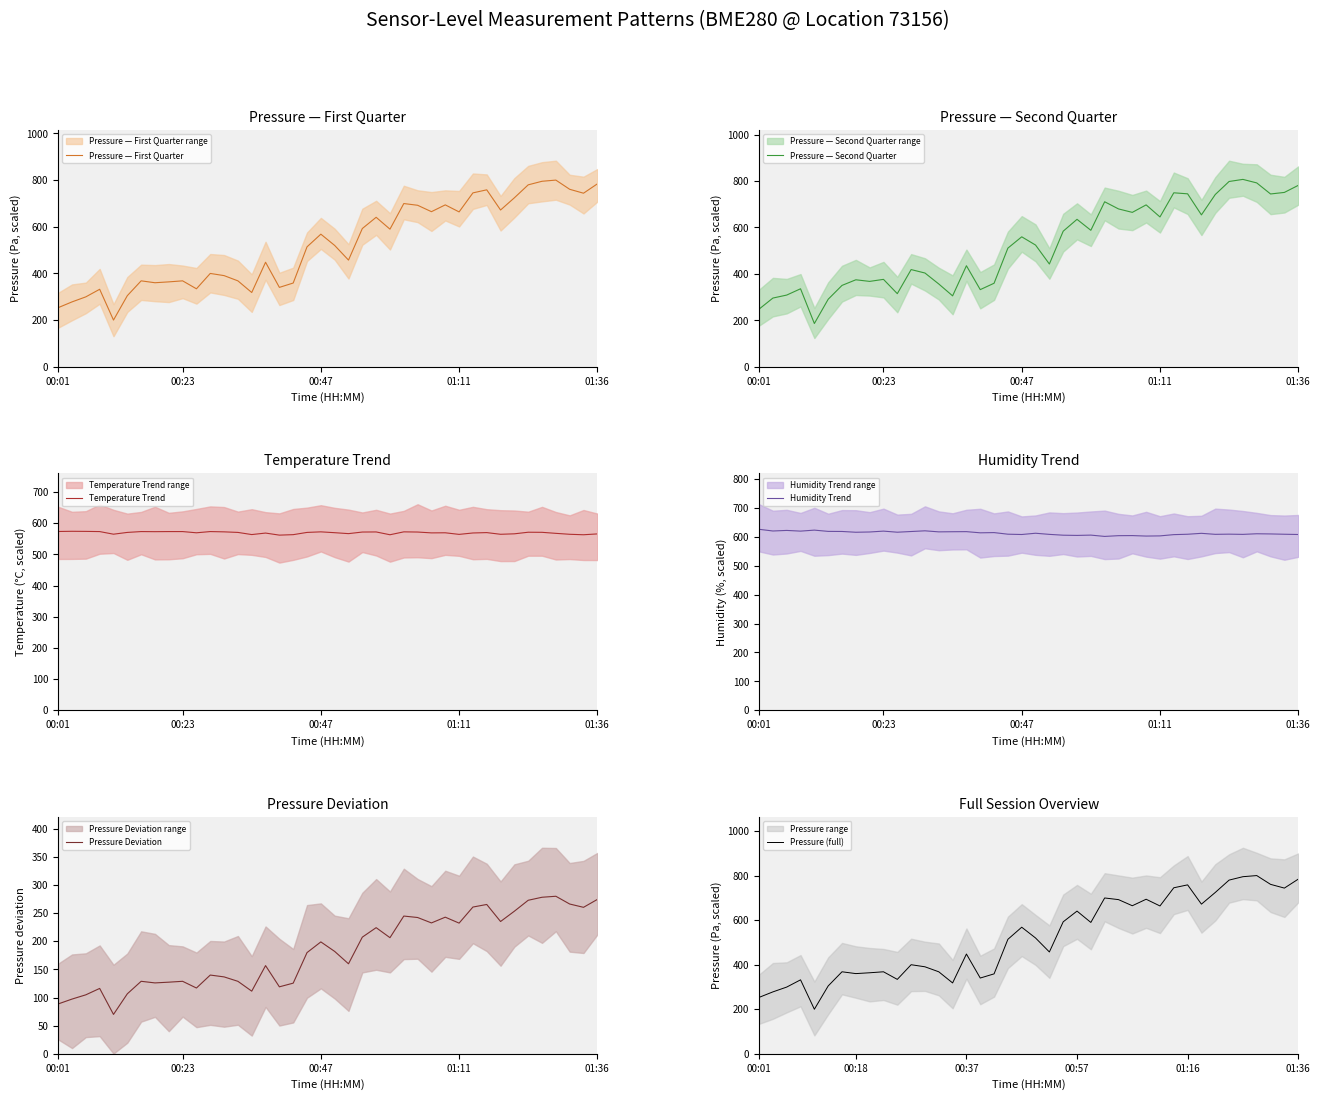

True or false: Pressure Deviation has more than 1 points higher than both neighbors.

True